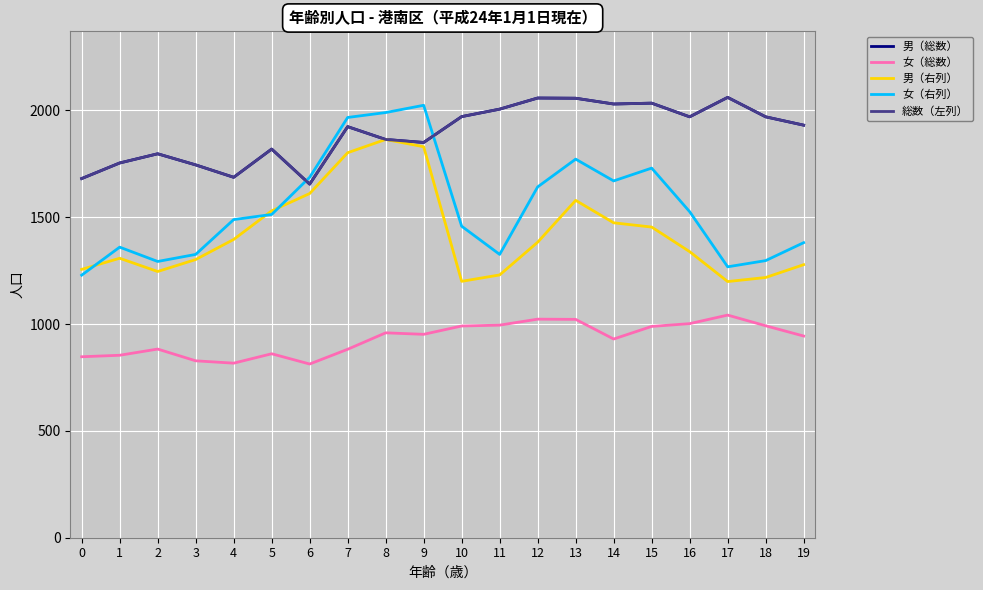

How many lines are shown in the chart?

5